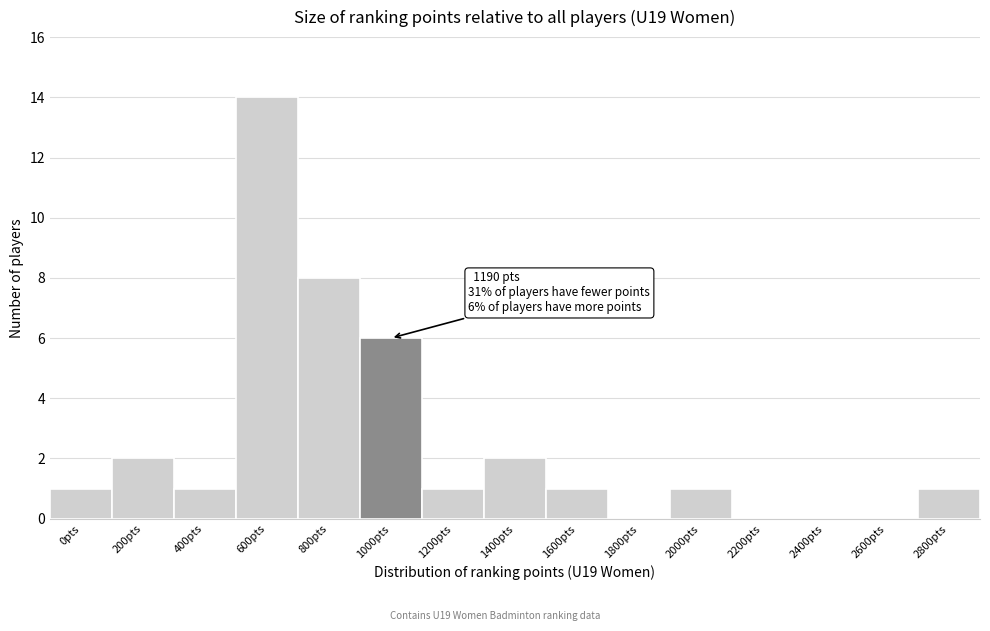

Reading right to left, extract all data points from this chart.

2800pts=1	2600pts=0	2400pts=0	2200pts=0	2000pts=1	1800pts=0	1600pts=1	1400pts=2	1200pts=1	1000pts=6	800pts=8	600pts=14	400pts=1	200pts=2	0pts=1